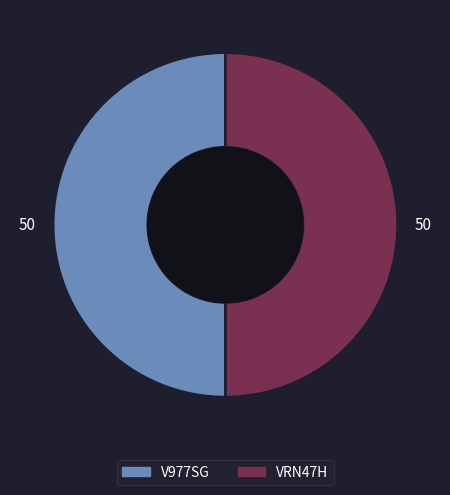

What is the ratio of the value at V977SG to the value at VRN47H?

1.0